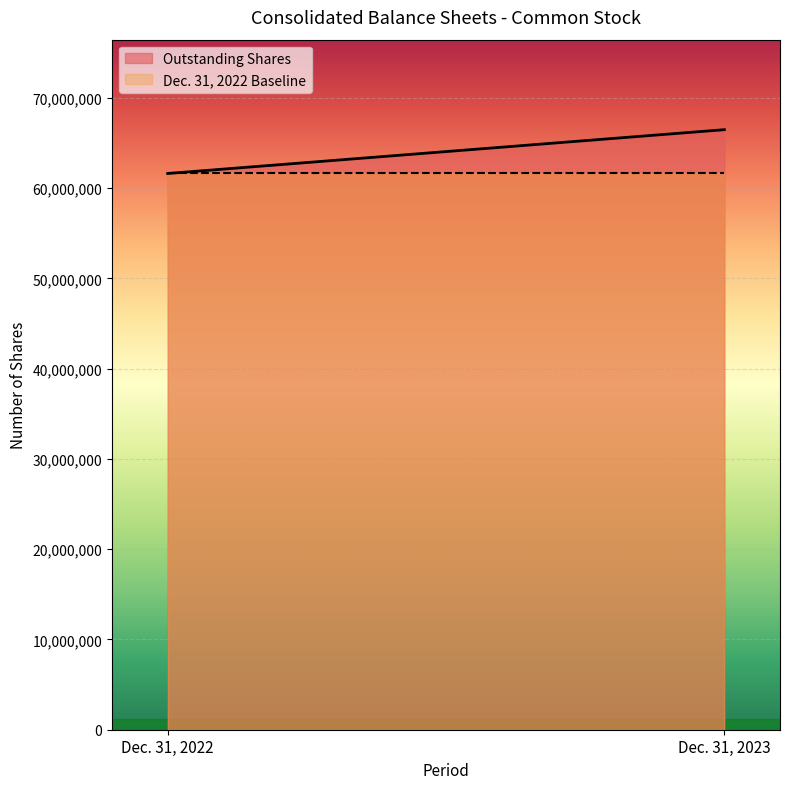

The value of Dec. 31, 2022 at Par Value ($/share) is 0.0. True or false?

False